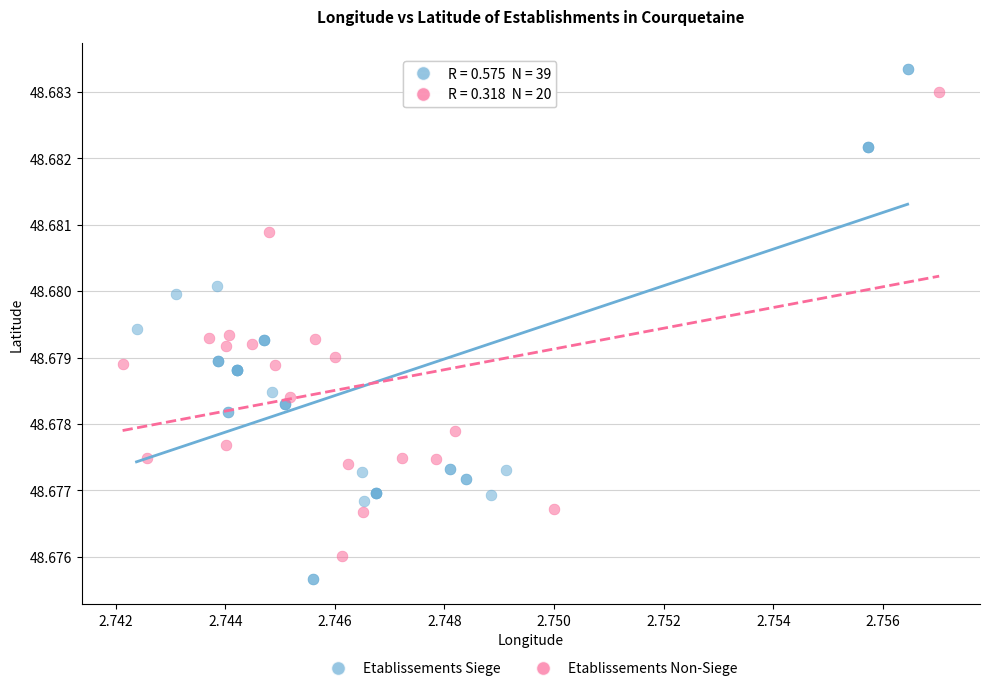

Which series has the widest spread of Y values?

Etablissements Siege